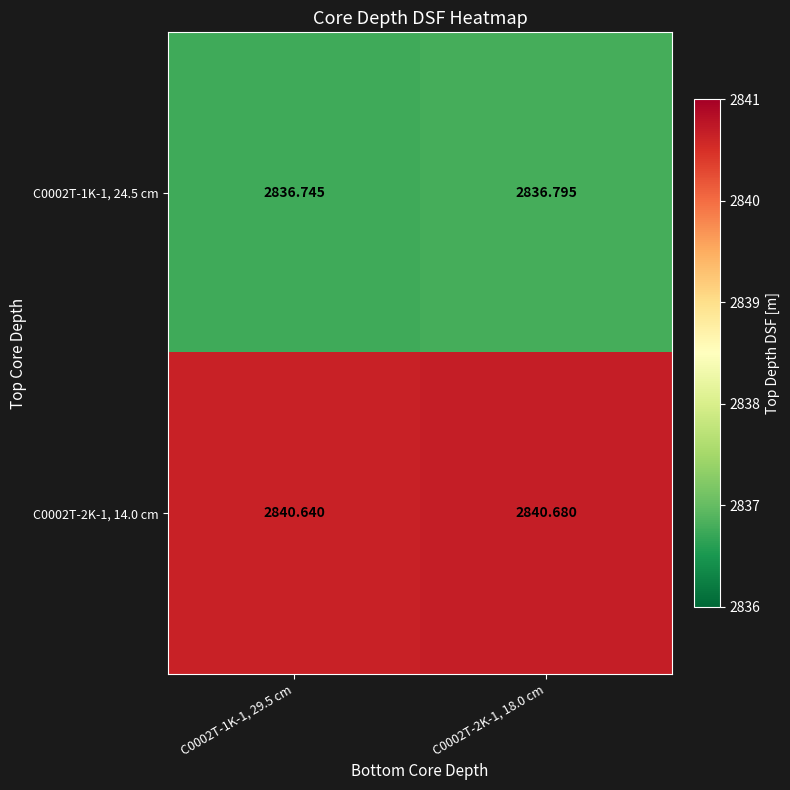

Is the value of C0002T-2K-1, 14.0 cm at C0002T-2K-1, 18.0 cm greater than the value of C0002T-1K-1, 24.5 cm at C0002T-2K-1, 18.0 cm?

Yes